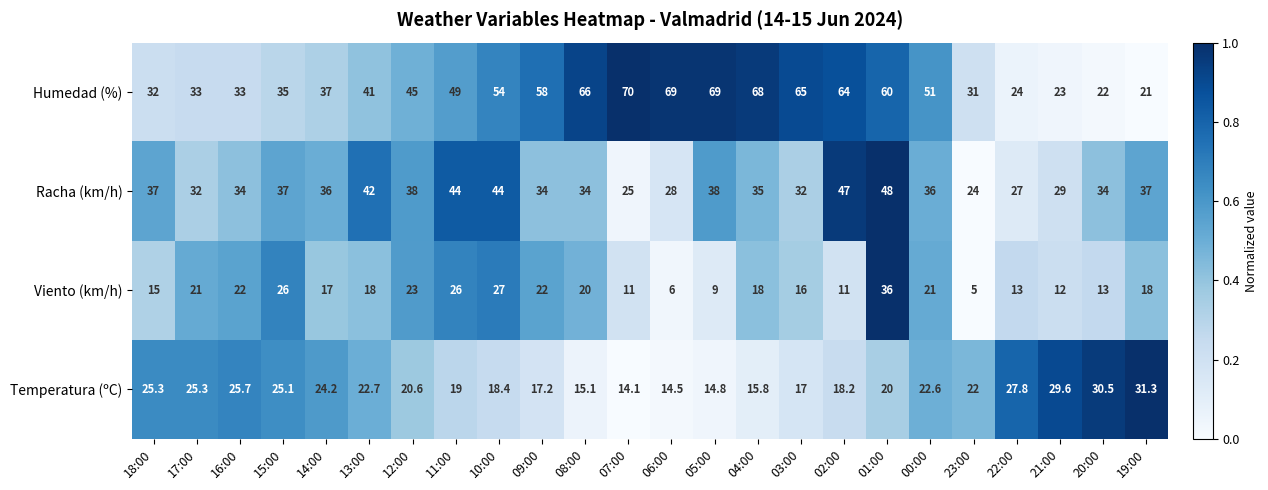

What is the difference between the second highest and minimum values in the Humedad (%) series?

48.0